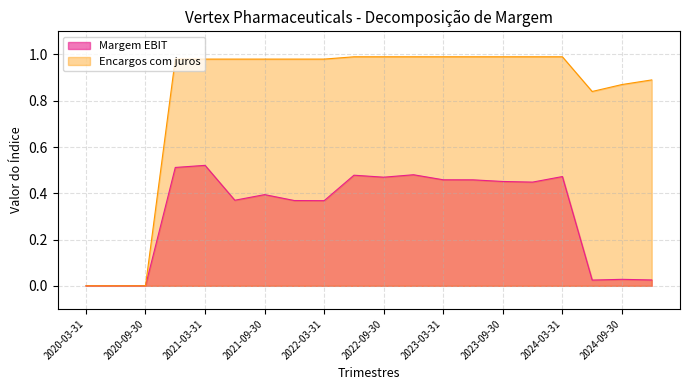

Where is the first local maximum for Margem EBIT?

2021-03-31